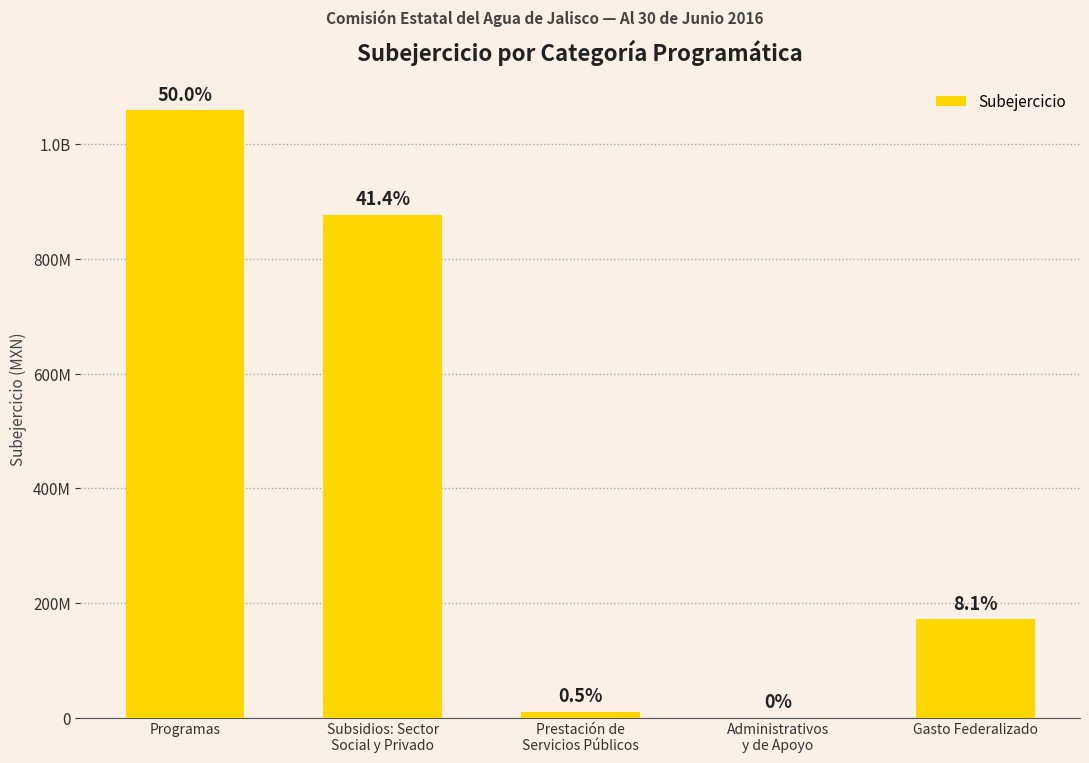

Count the number of data series in this chart.

1